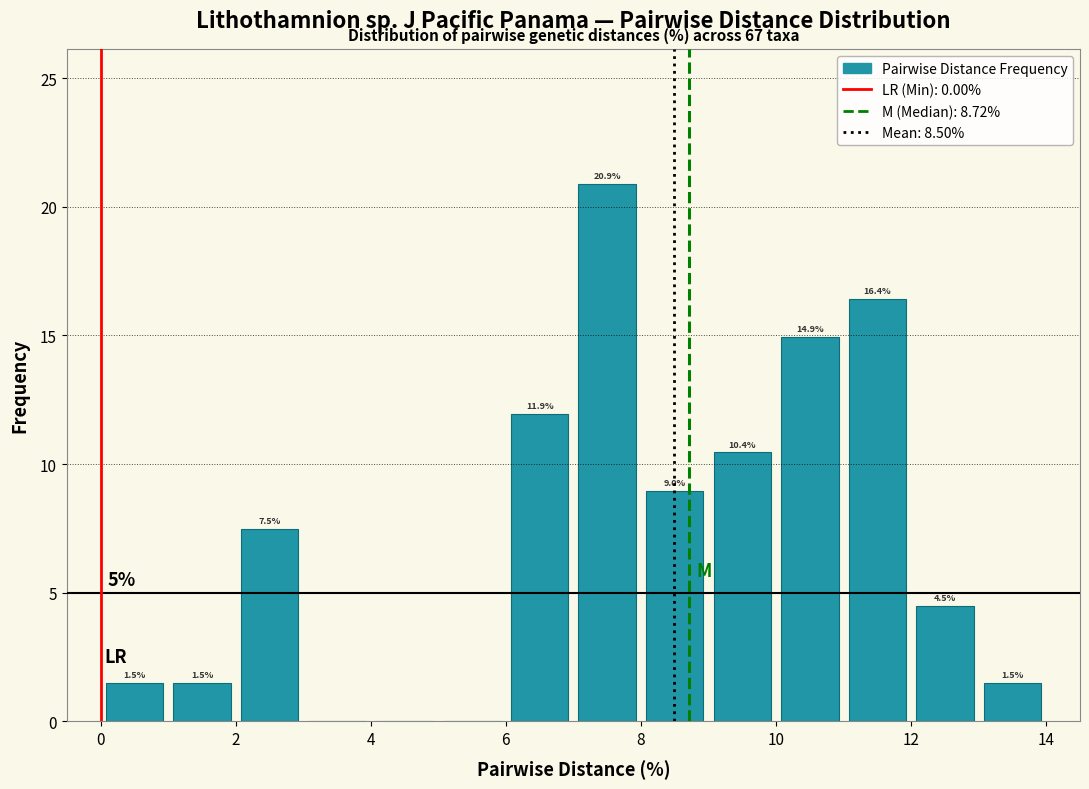

Which range on the x-axis has the tallest bar?

7 to 8